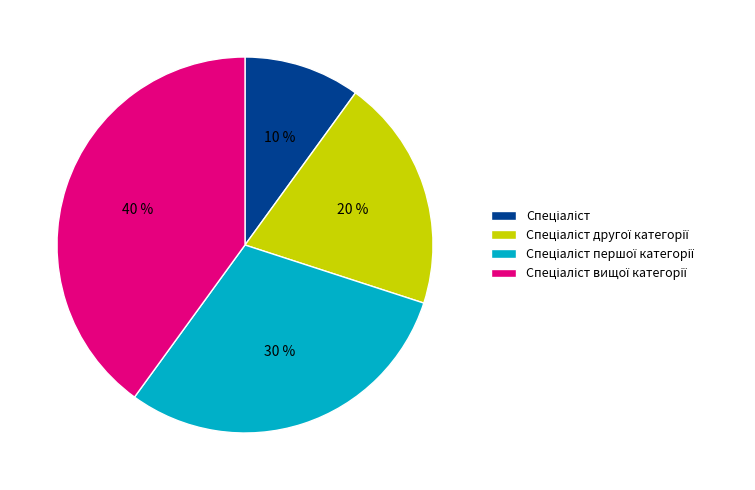

To the nearest percent, what is the average slice percentage?

25%